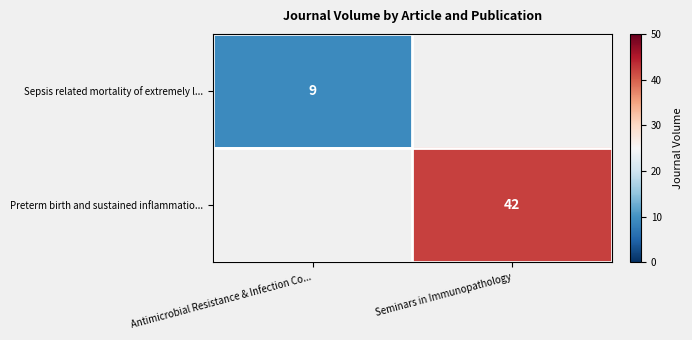

At which category is the sum across all series the highest?

Seminars in Immunopathology